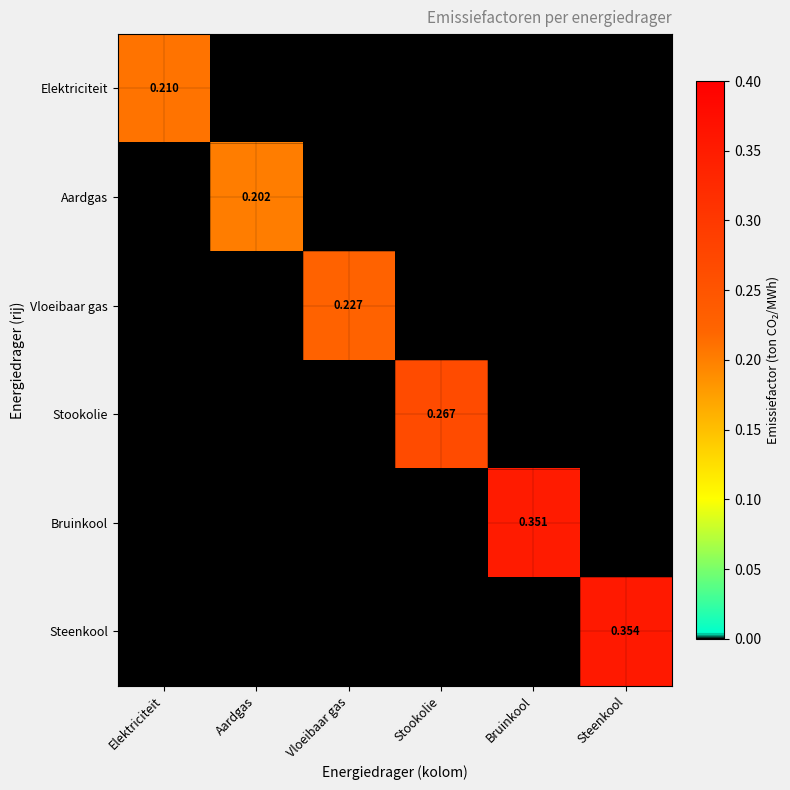

How many data points in Bruinkool are above 0?

1